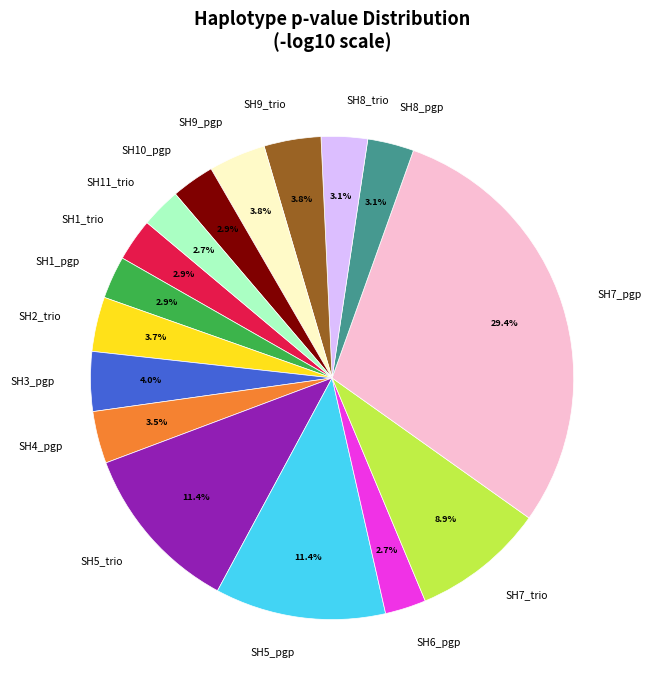

Does SH7_trio represent more than half of the total?

No